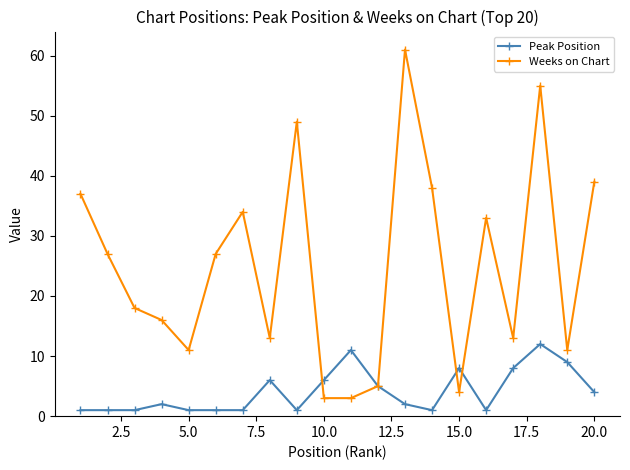

Which series has the largest range (max minus min)?

Weeks on Chart